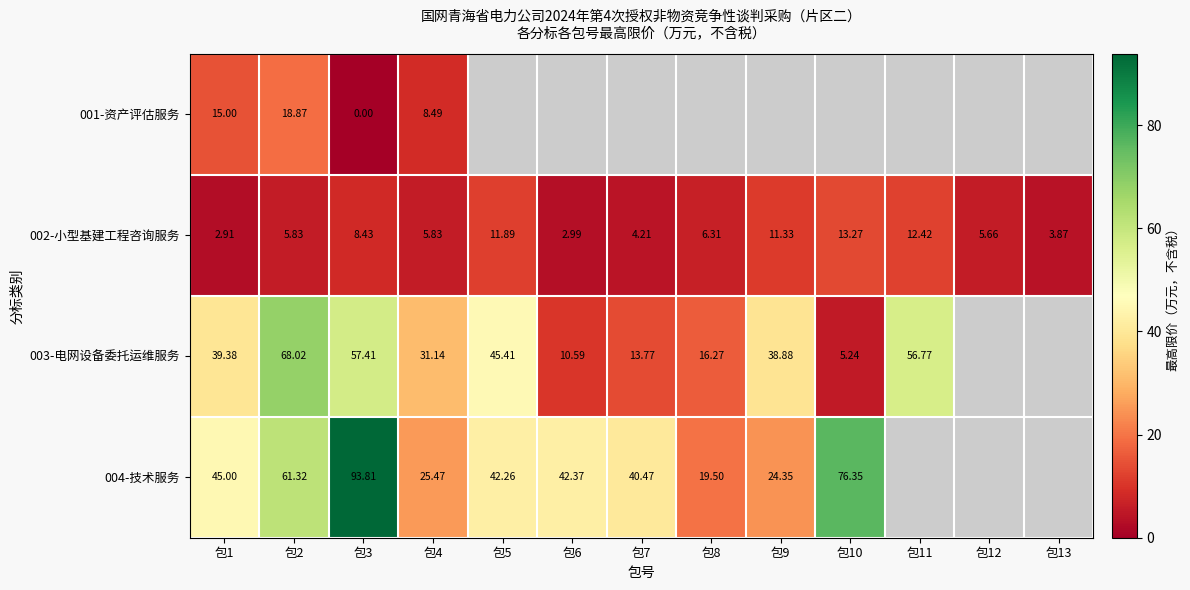

What is the difference between the 004-技术服务 values at 包1 and 包8?

25.5